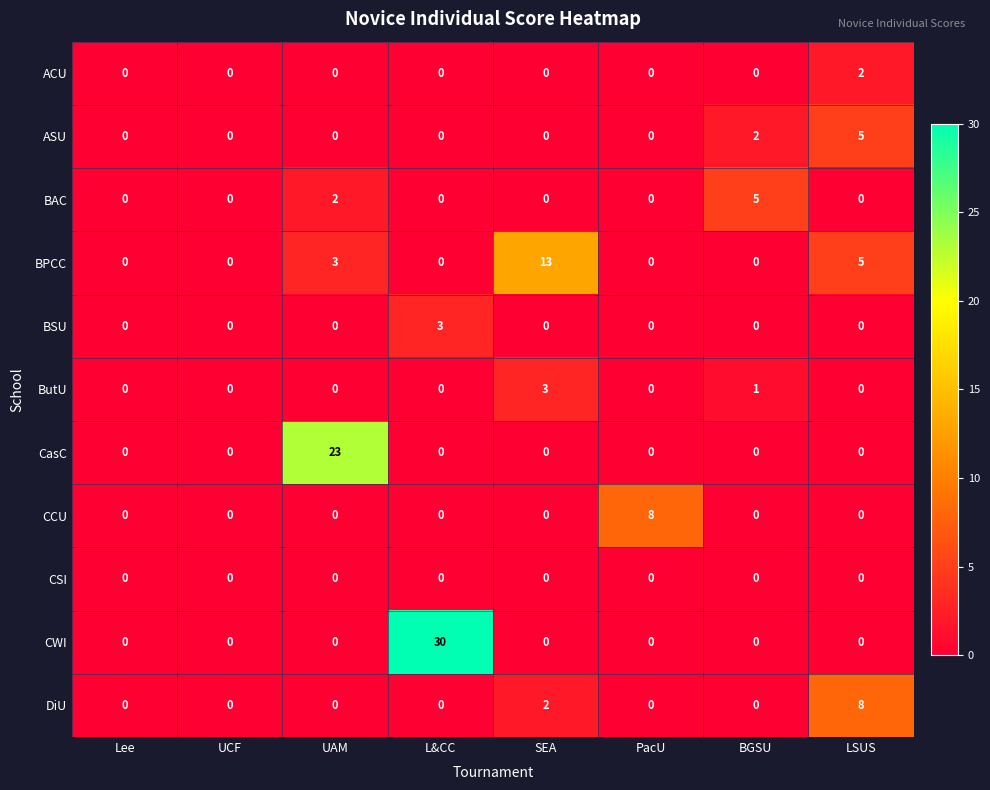

Which series has the widest spread of values?

CWI